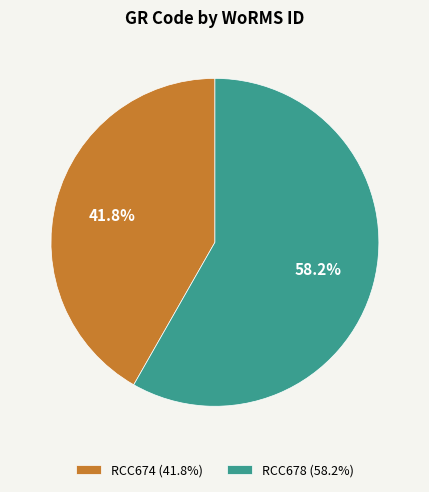

Which slice represents more than half of the pie?

RCC678